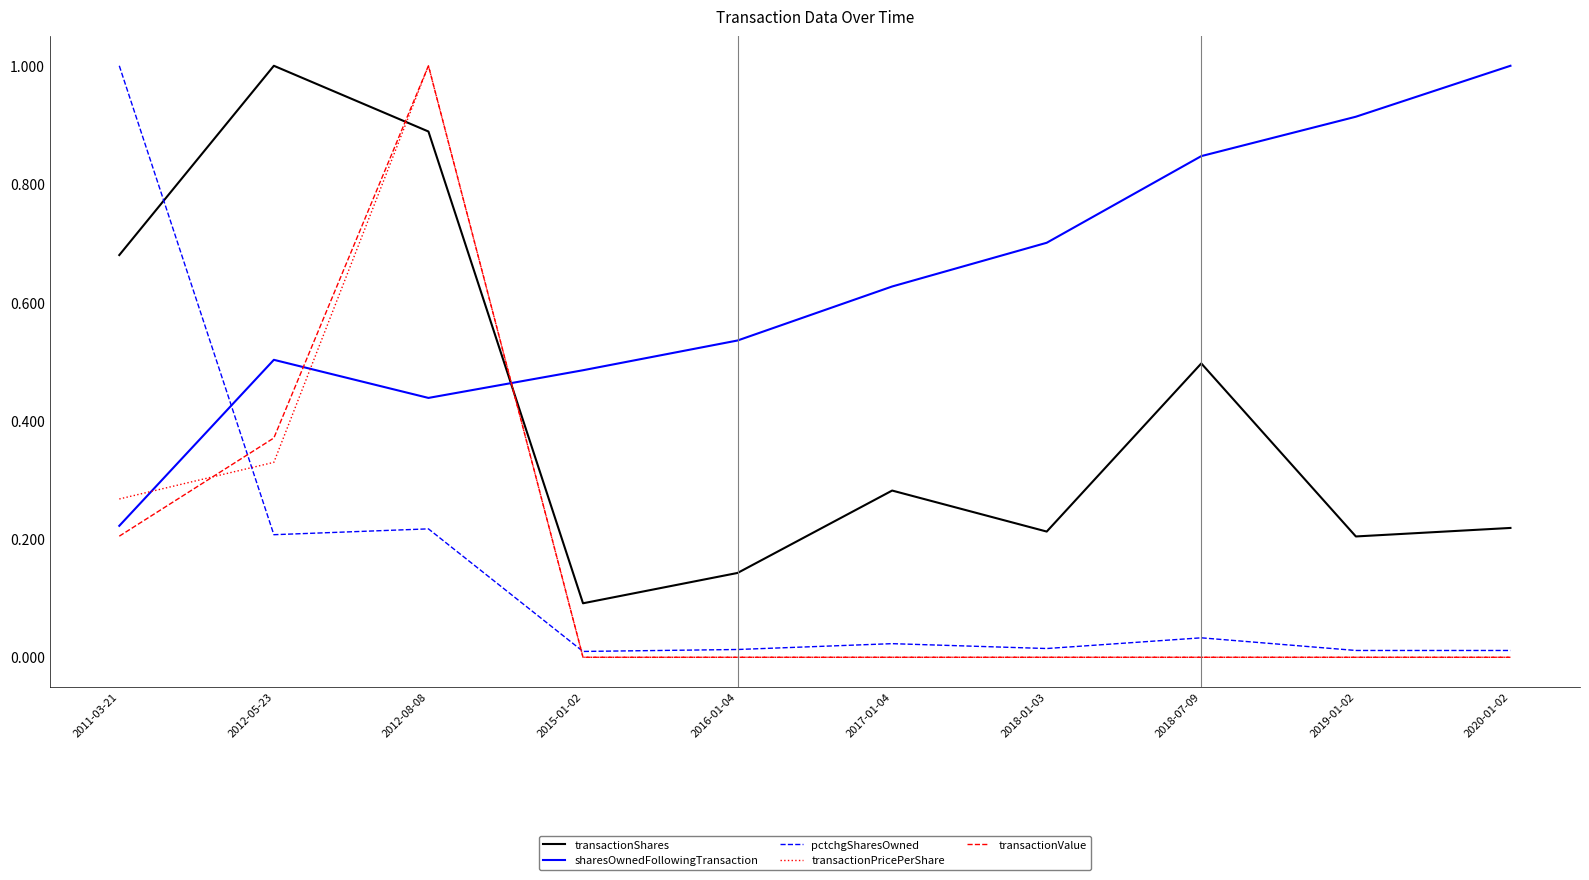

Where do transactionPricePerShare and sharesOwnedFollowingTransaction first cross each other?

2011-03-21 and 2012-05-23